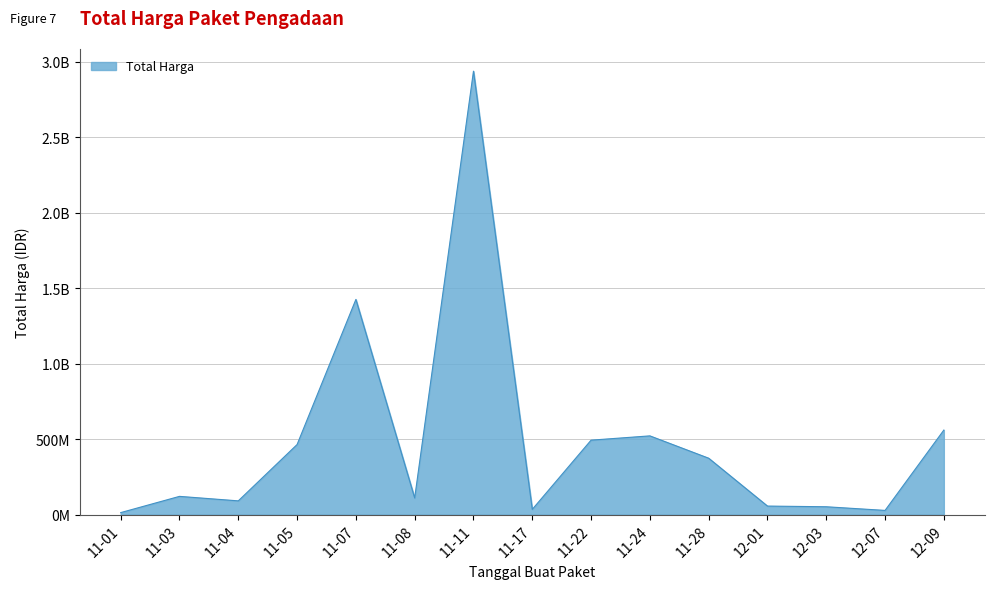

List the labels in order of value, smallest first.

11-01, 12-07, 11-17, 12-03, 12-01, 11-04, 11-08, 11-03, 11-28, 11-05, 11-22, 11-24, 12-09, 11-07, 11-11